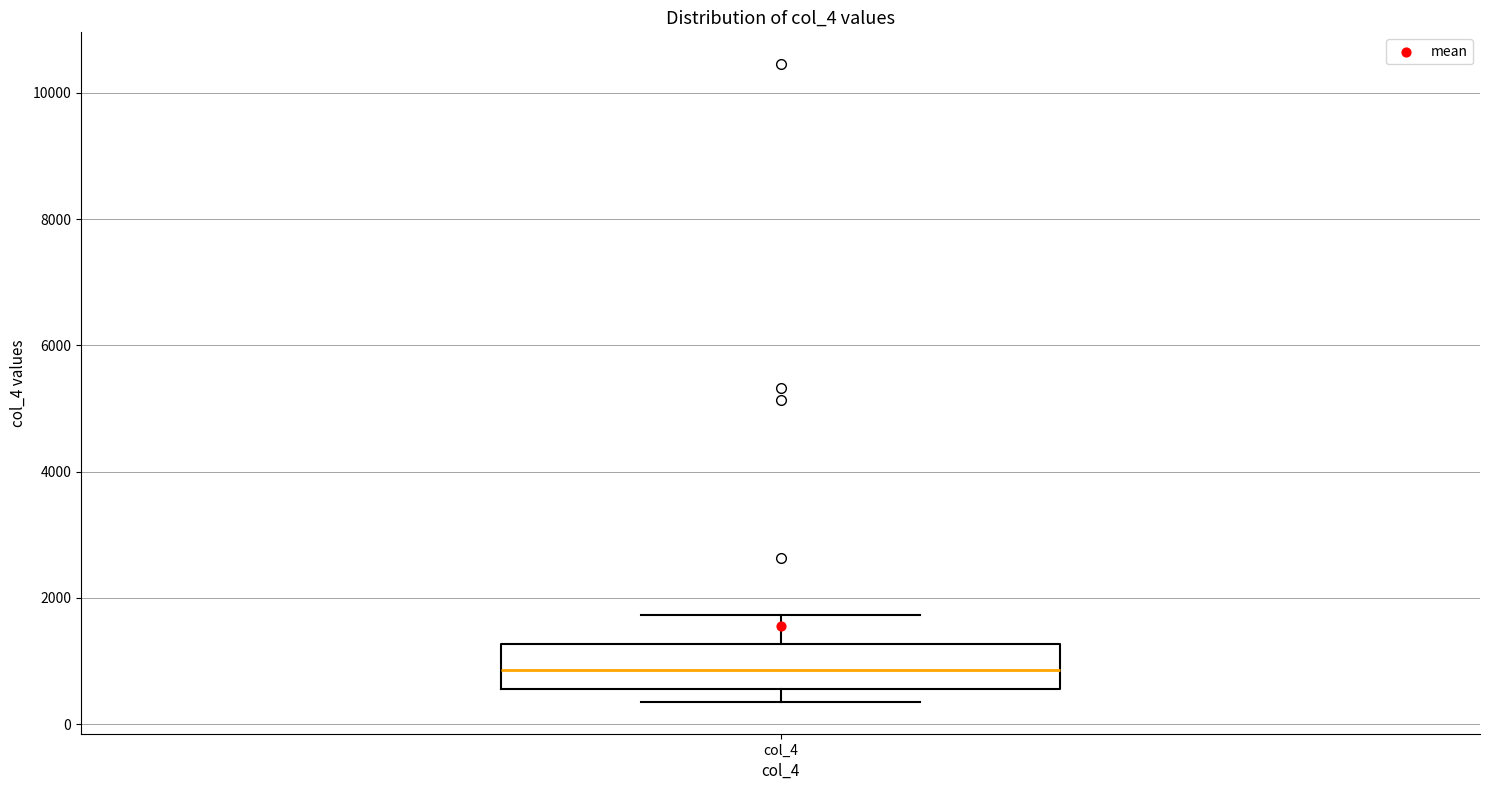

Transcribe this box plot: give where the median line is, the range the box spans, and where the two whiskers end, as read against the y-axis. The values are not printed on the chart, so give them approximately, as read against the axis.

median 800, box 600 to 1200, whiskers 400 to 1800